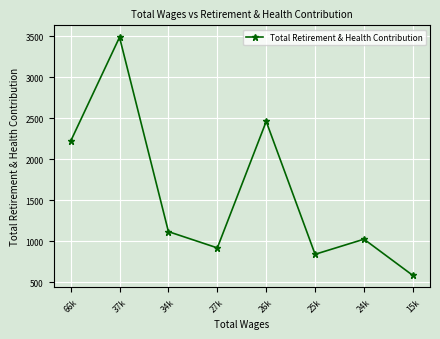

What is the label of the 3rd point from the left?

34k